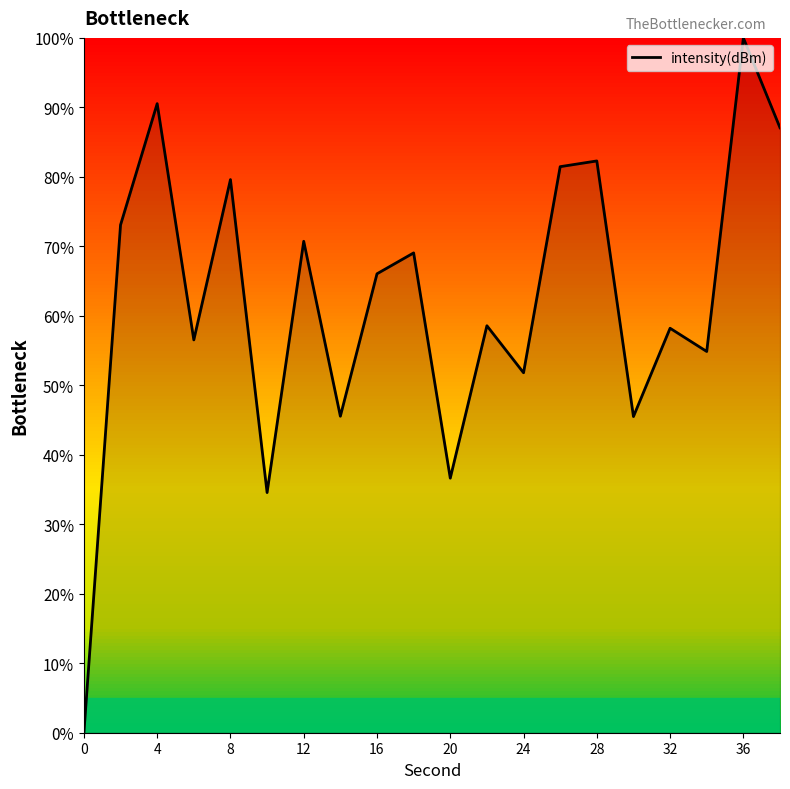

What is the difference between the maximum and minimum values?

100.0